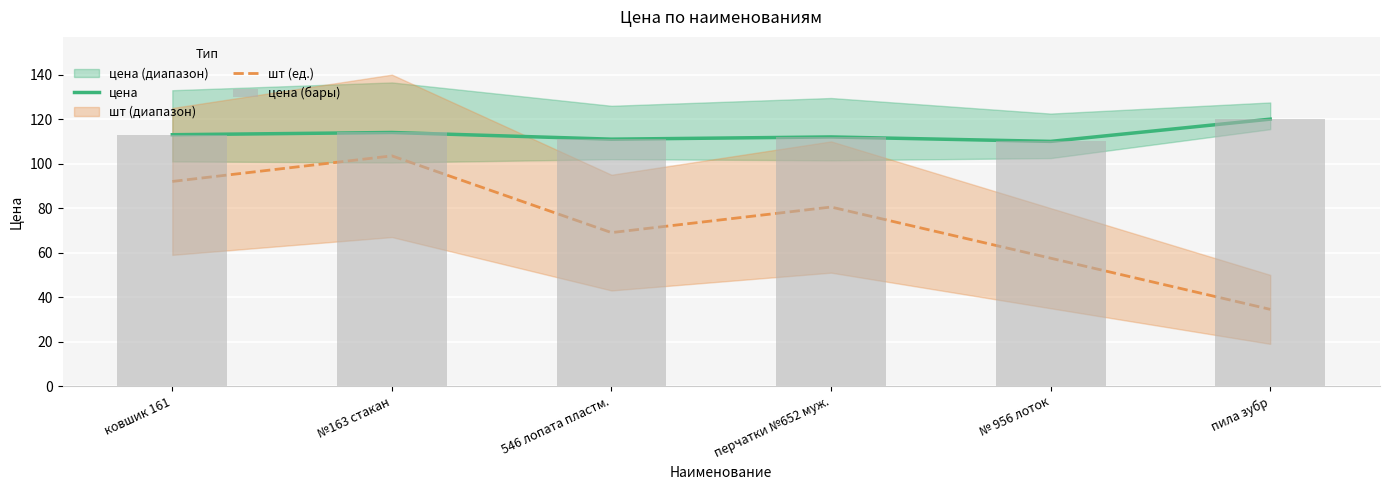

How many distinct data groups are displayed?

3